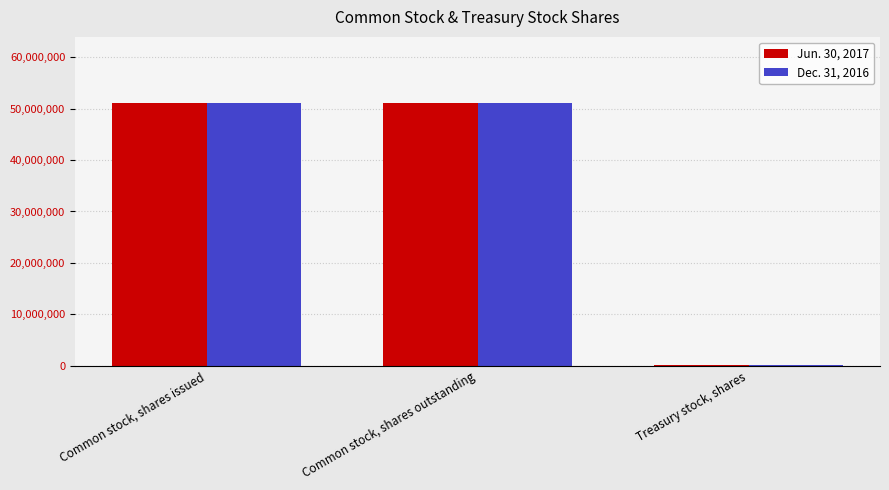

Where does the Jun. 30, 2017 series first go above 51067660?

Common stock, shares issued